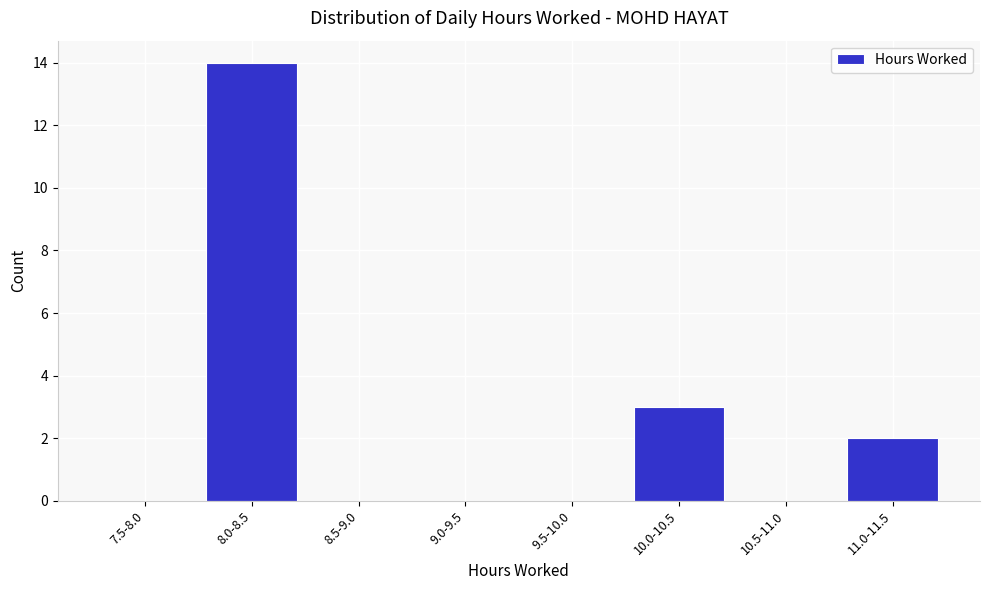

Reading left to right, what are all the values shown in this chart?

7.5-8.0=0	8.0-8.5=14	8.5-9.0=0	9.0-9.5=0	9.5-10.0=0	10.0-10.5=3	10.5-11.0=0	11.0-11.5=2